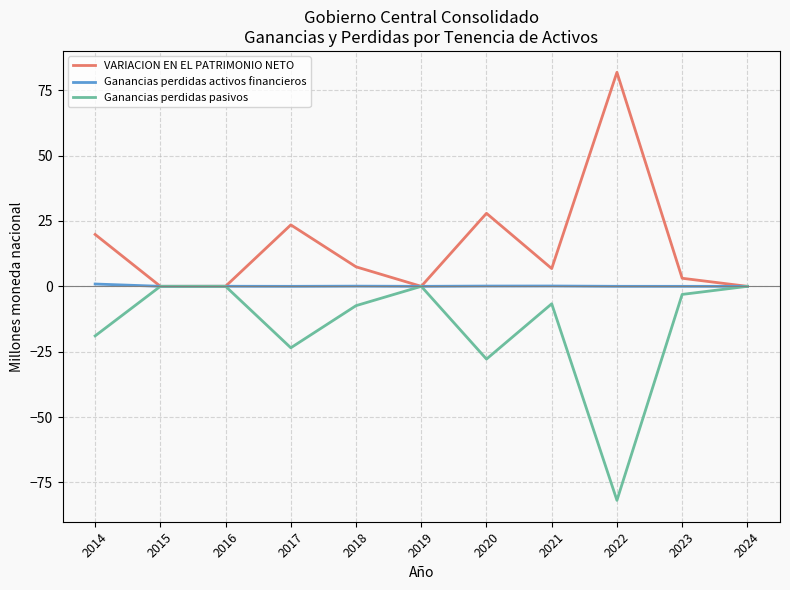

Which series has the largest total across all categories?

VARIACION EN EL PATRIMONIO NETO